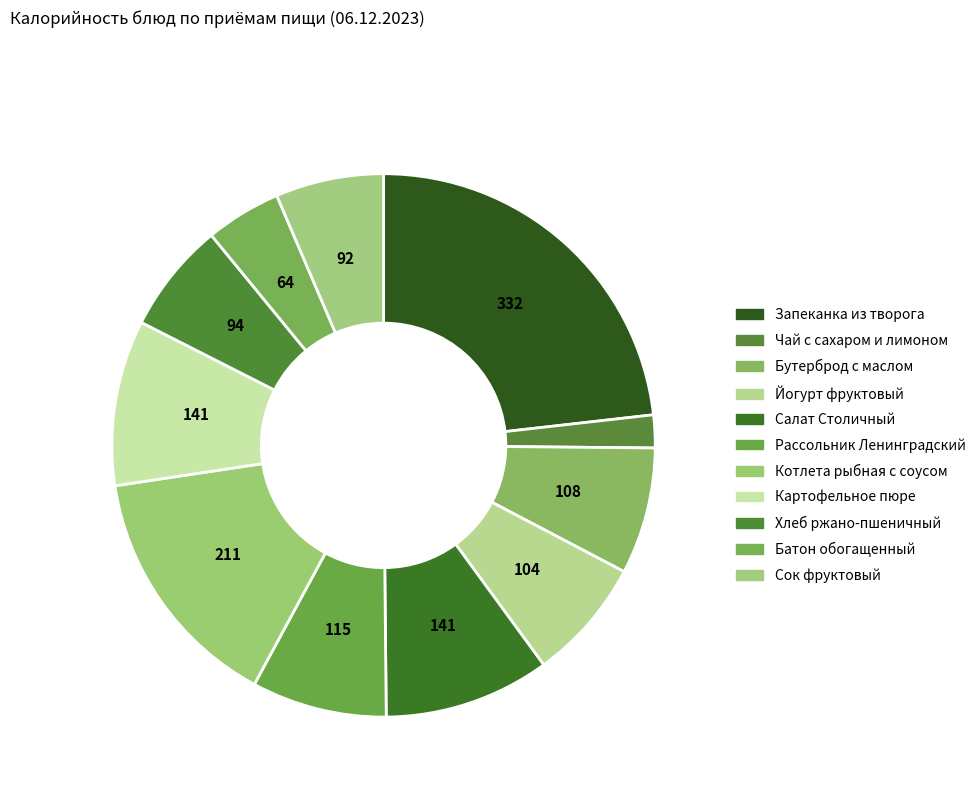

Count the number of slices in the pie.

11